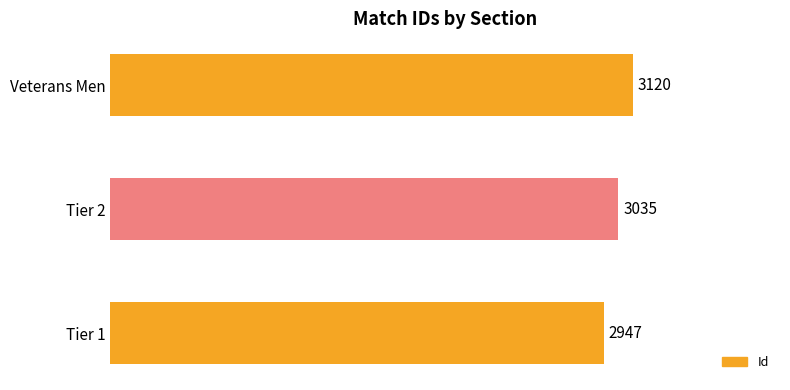

Reading bottom to top, list all the values displayed in this chart.

Tier 1=2947	Tier 2=3035	Veterans Men=3120